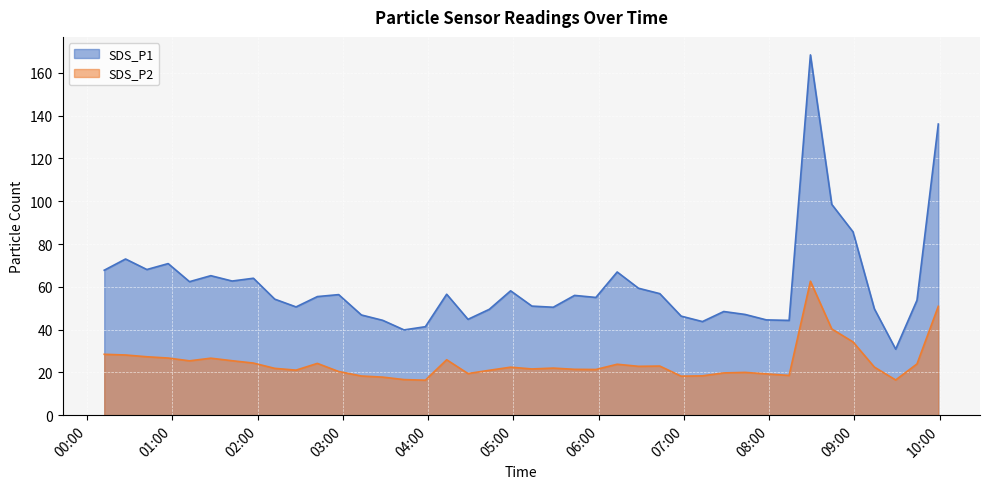

Between 2021/11/27 04:28 and 2021/11/27 02:42, which is larger?

2021/11/27 02:42